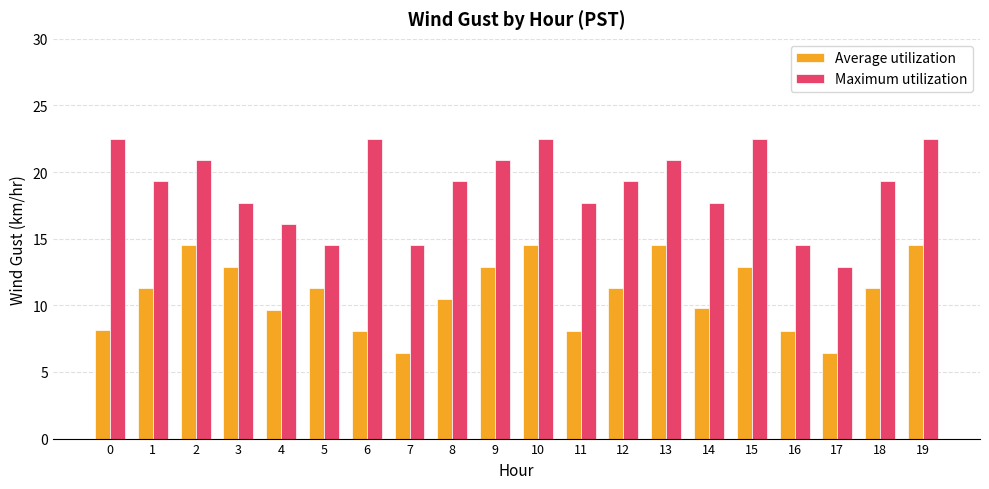

How many bars are there in each group?

2